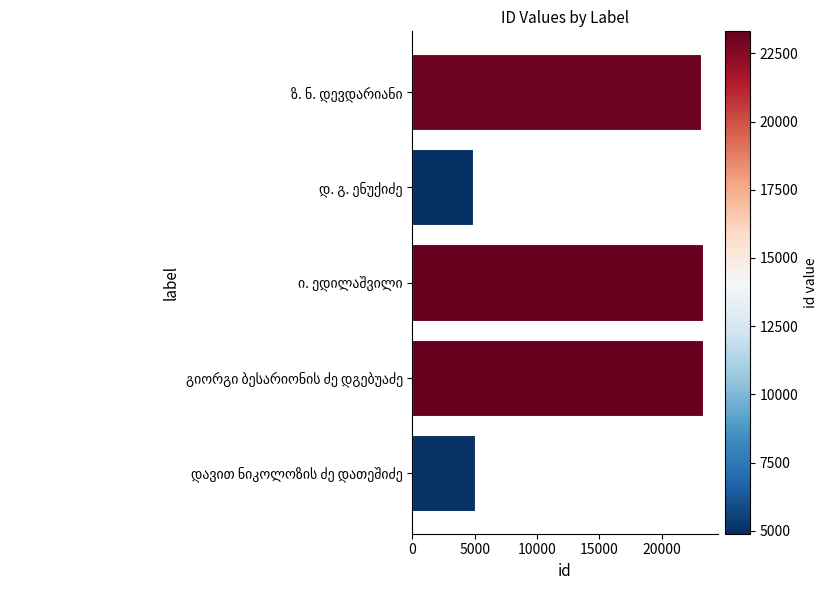

What is the smallest value displayed?

4892